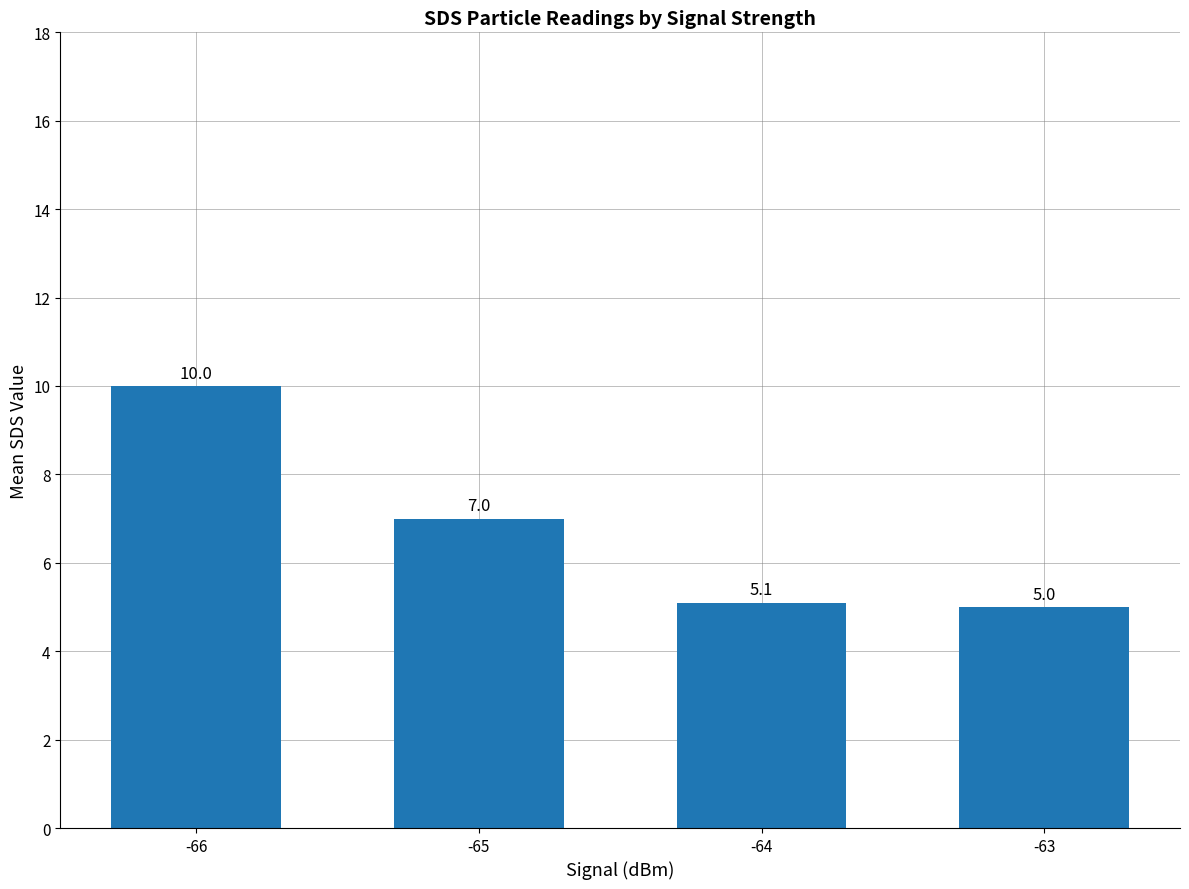

Rank the categories by value from lowest to highest.

-63, -64, -65, -66